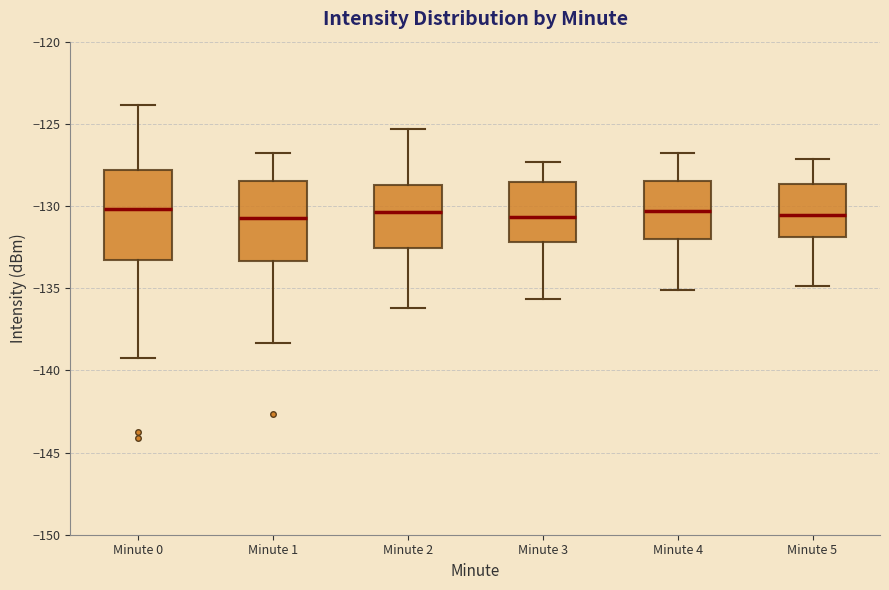

Comparing the boxes themselves (not the whiskers), which one is the tallest?

Minute 0